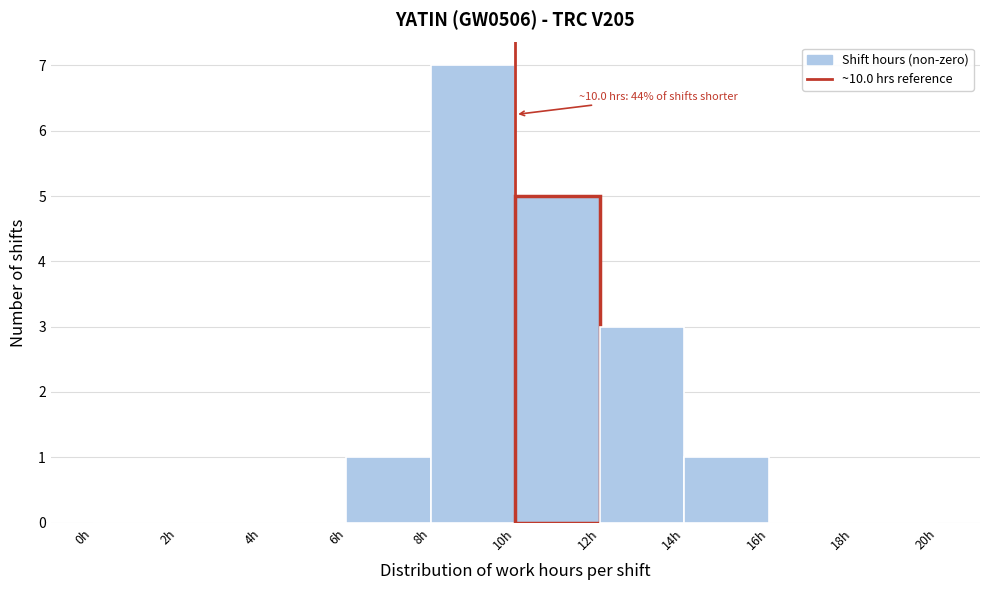

Over which range of the x-axis is the bar tallest?

8 to 10